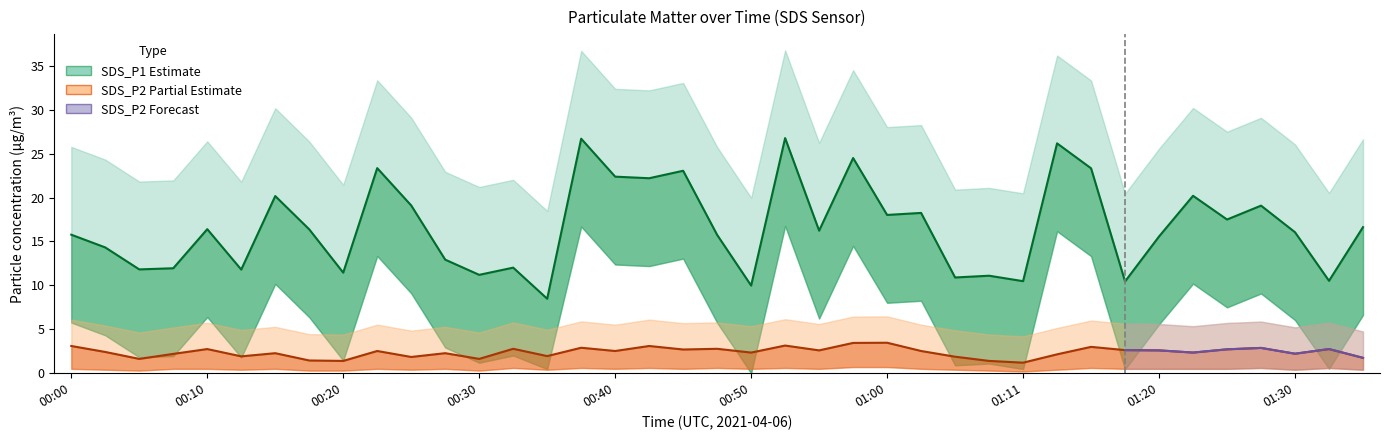

What is the difference between the SDS_P1_upper values at 01:13 and 00:50?

16.2